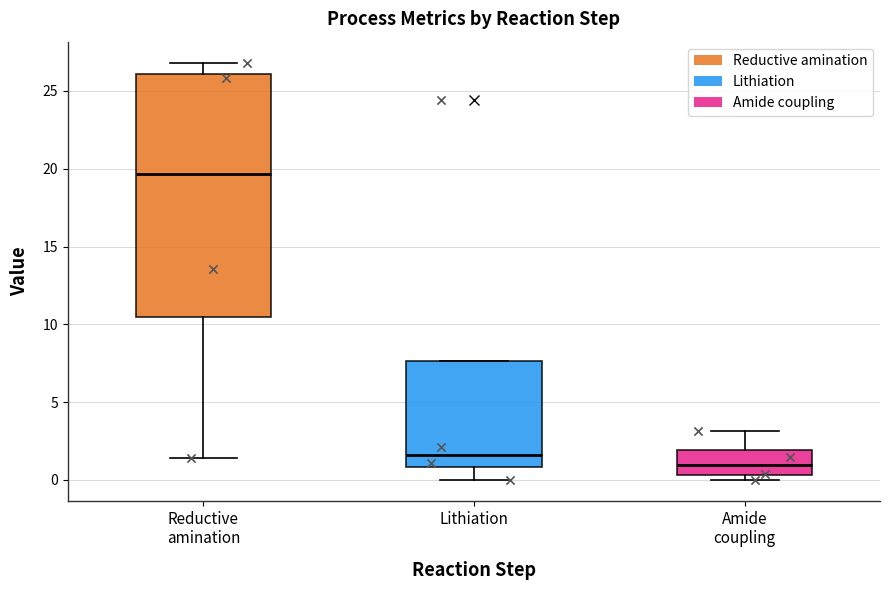

Which box has the highest median line?

Reductive amination